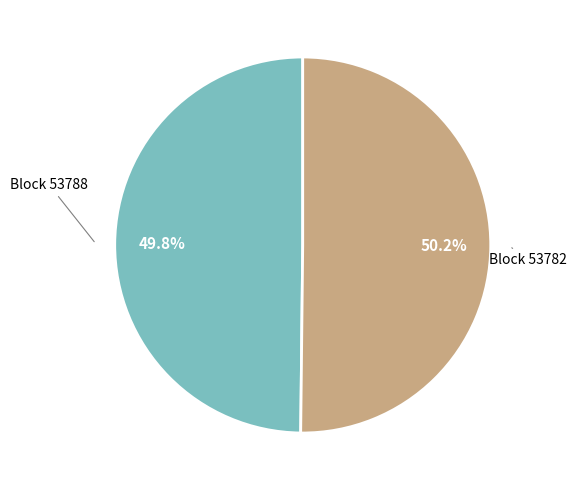

Does any single category account for the majority?

Yes